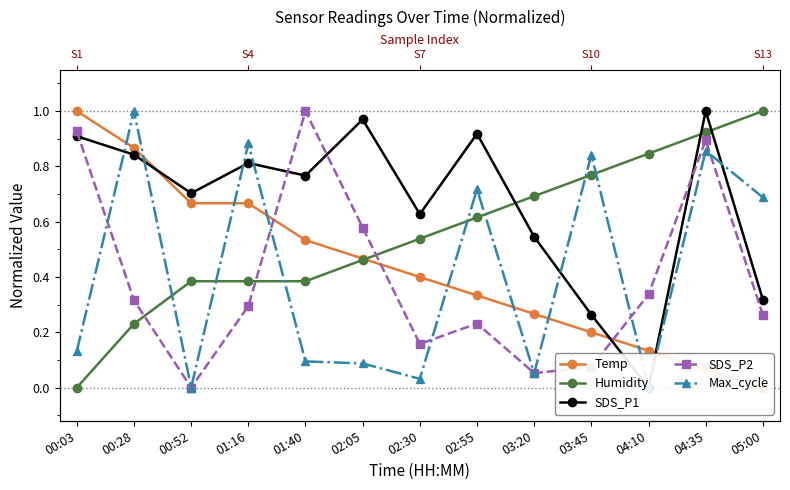

Reading left to right, extract all data points from this chart.

Temp: 00:03=1.0	00:28=0.9	00:52=0.7	01:16=0.7	01:40=0.5	02:05=0.5	02:30=0.4	02:55=0.3	03:20=0.3	03:45=0.2	04:10=0.1	04:35=0.1	05:00=0.0
Humidity: 00:03=0.0	00:28=0.2	00:52=0.4	01:16=0.4	01:40=0.4	02:05=0.5	02:30=0.5	02:55=0.6	03:20=0.7	03:45=0.8	04:10=0.8	04:35=0.9	05:00=1.0
SDS_P1: 00:03=0.9	00:28=0.8	00:52=0.7	01:16=0.8	01:40=0.8	02:05=1.0	02:30=0.6	02:55=0.9	03:20=0.5	03:45=0.3	04:10=0.0	04:35=1.0	05:00=0.3
SDS_P2: 00:03=0.9	00:28=0.3	00:52=0.0	01:16=0.3	01:40=1.0	02:05=0.6	02:30=0.2	02:55=0.2	03:20=0.1	03:45=0.1	04:10=0.3	04:35=0.9	05:00=0.3
Max_cycle: 00:03=0.1	00:28=1.0	00:52=0.0	01:16=0.9	01:40=0.1	02:05=0.1	02:30=0.0	02:55=0.7	03:20=0.1	03:45=0.8	04:10=0.0	04:35=0.9	05:00=0.7